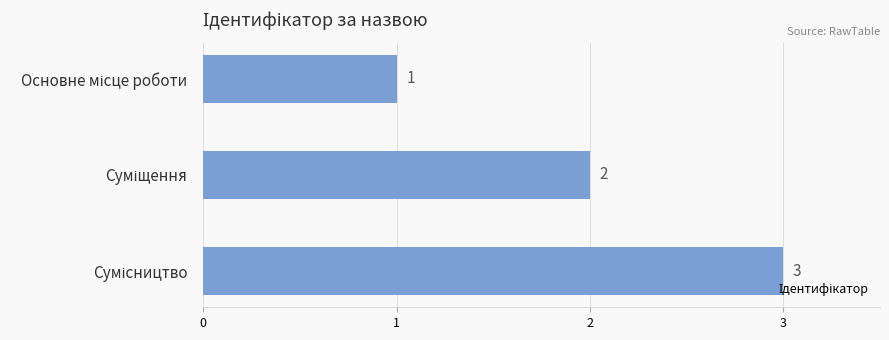

What is the greatest value displayed?

3